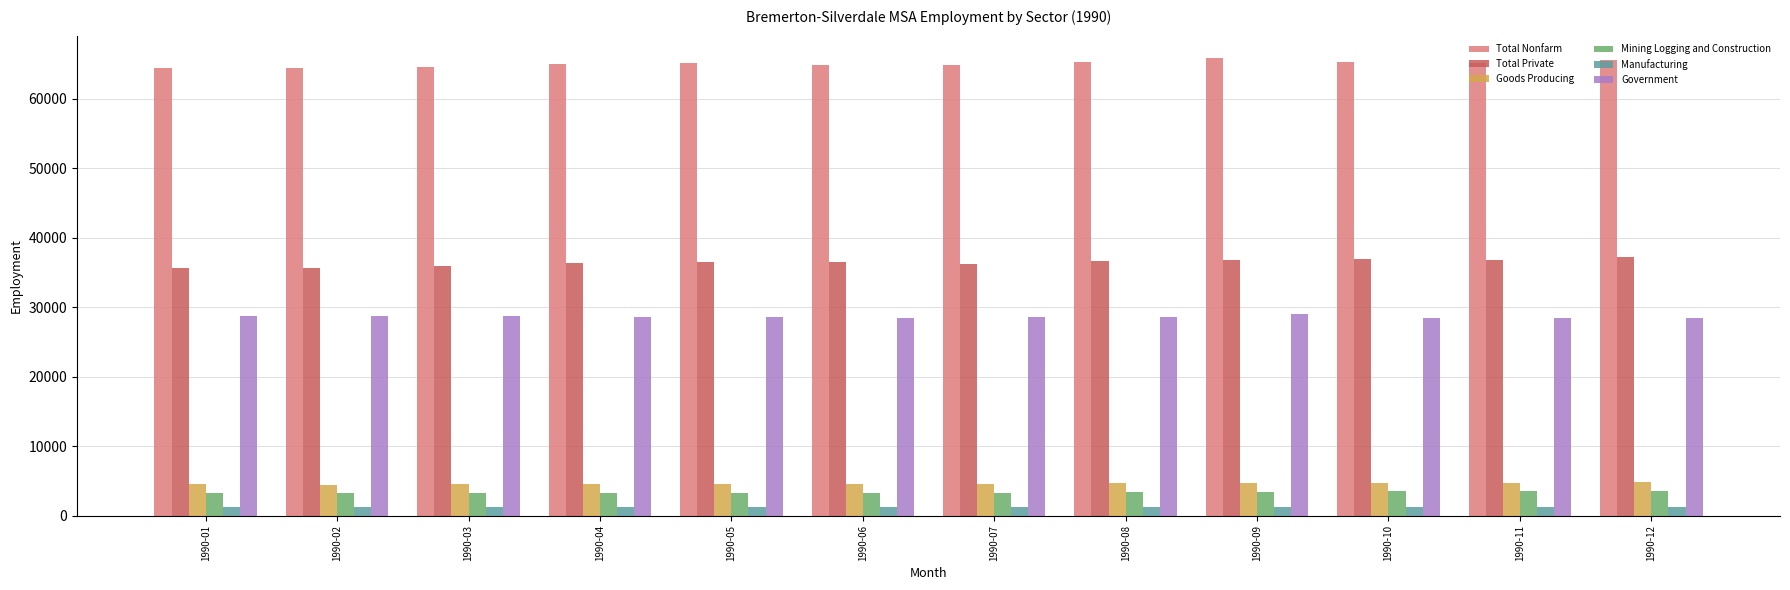

What are all the series names shown in the legend?

Total Nonfarm, Total Private, Goods Producing, Mining Logging and Construction, Manufacturing, Government